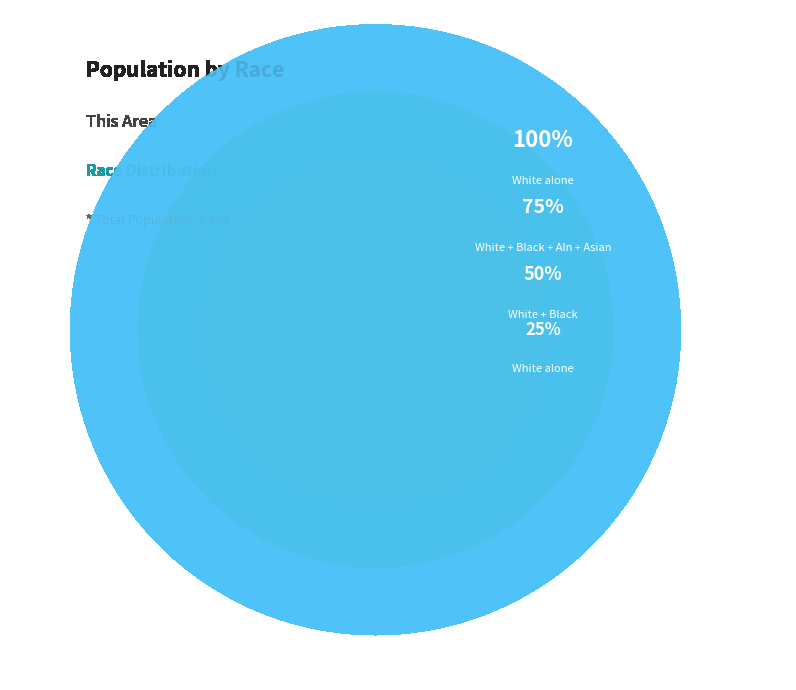

Rank the categories by value from highest to lowest.

White alone, Black or African American alone, Asian alone, Two or More Races, Some Other Race alone, American Indian and Alaska Native, Native Hawaiian and Other Pacific